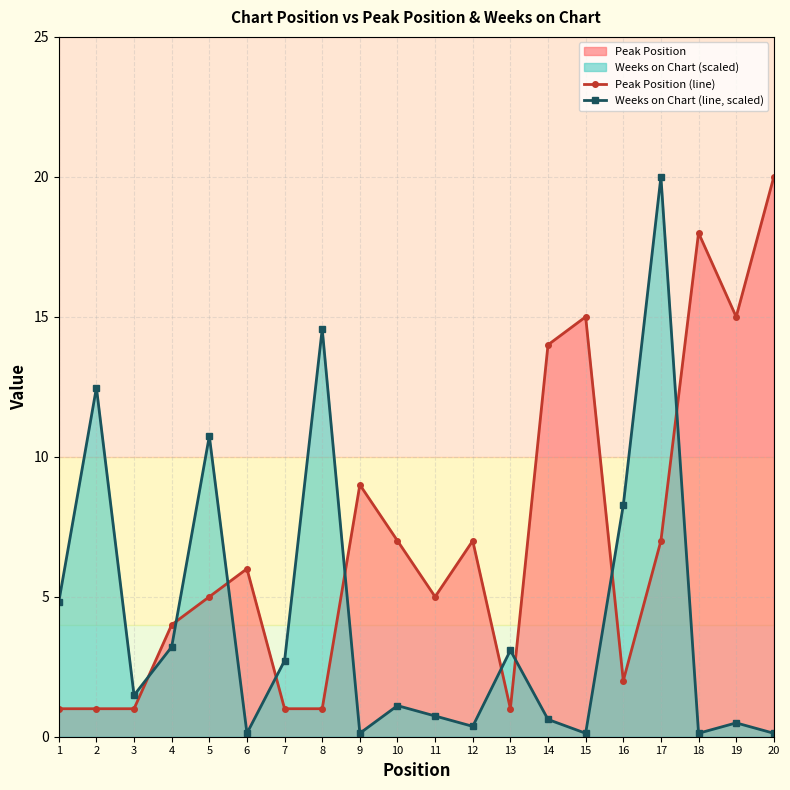

What is the value of the Peak Position (line) point at the 5th from the left?

5.0